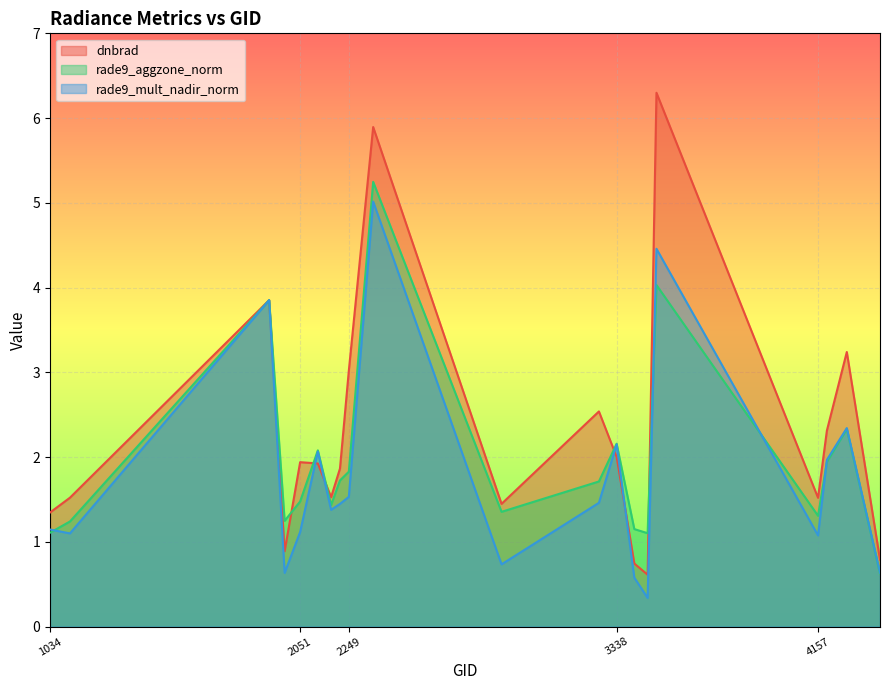

True or false: rade9_aggzone_norm has a value of 0.8 at 4409.

False